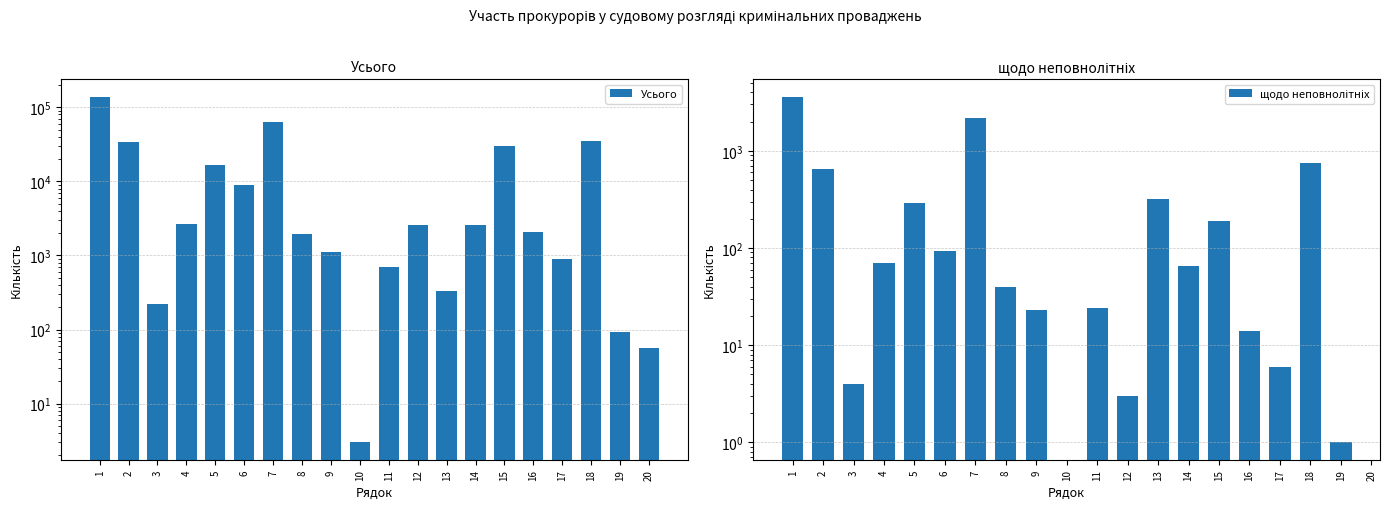

Which series changed the most between 2 and 3?

Усього